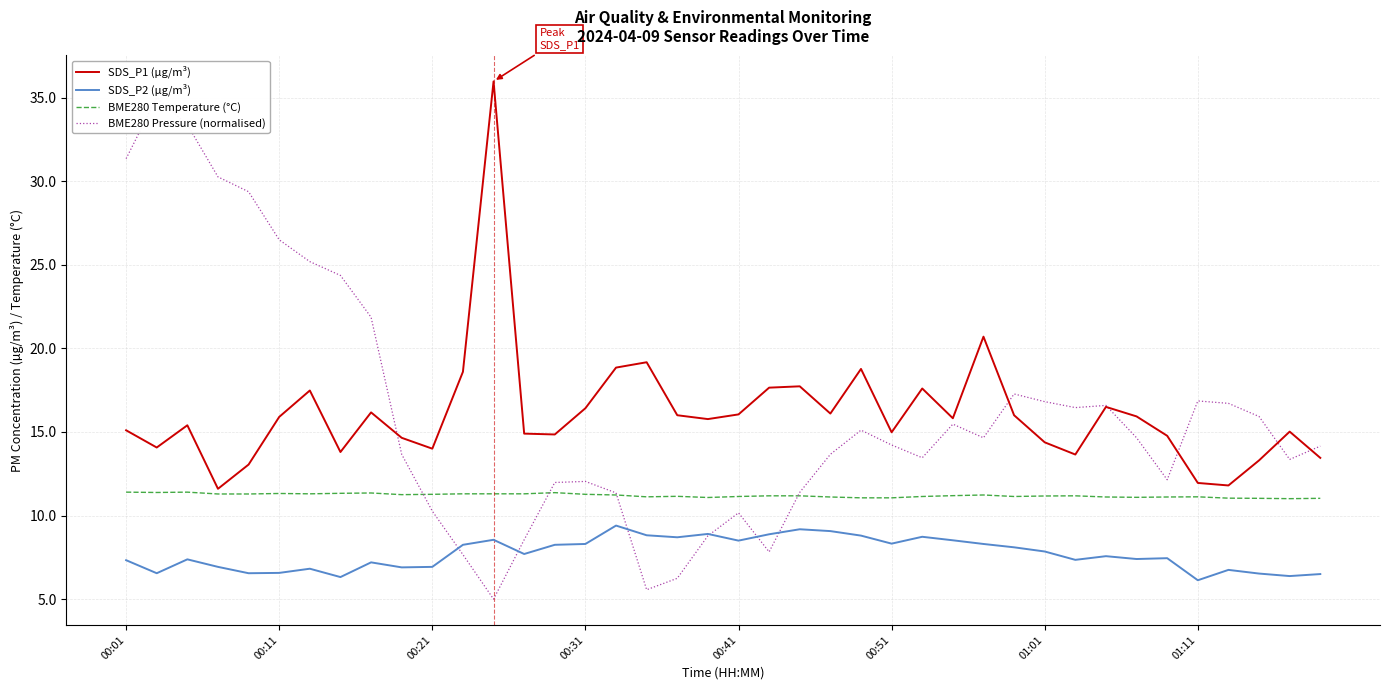

True or false: BME280 Pressure (normalised) has a value of 8.9 at 28.

False